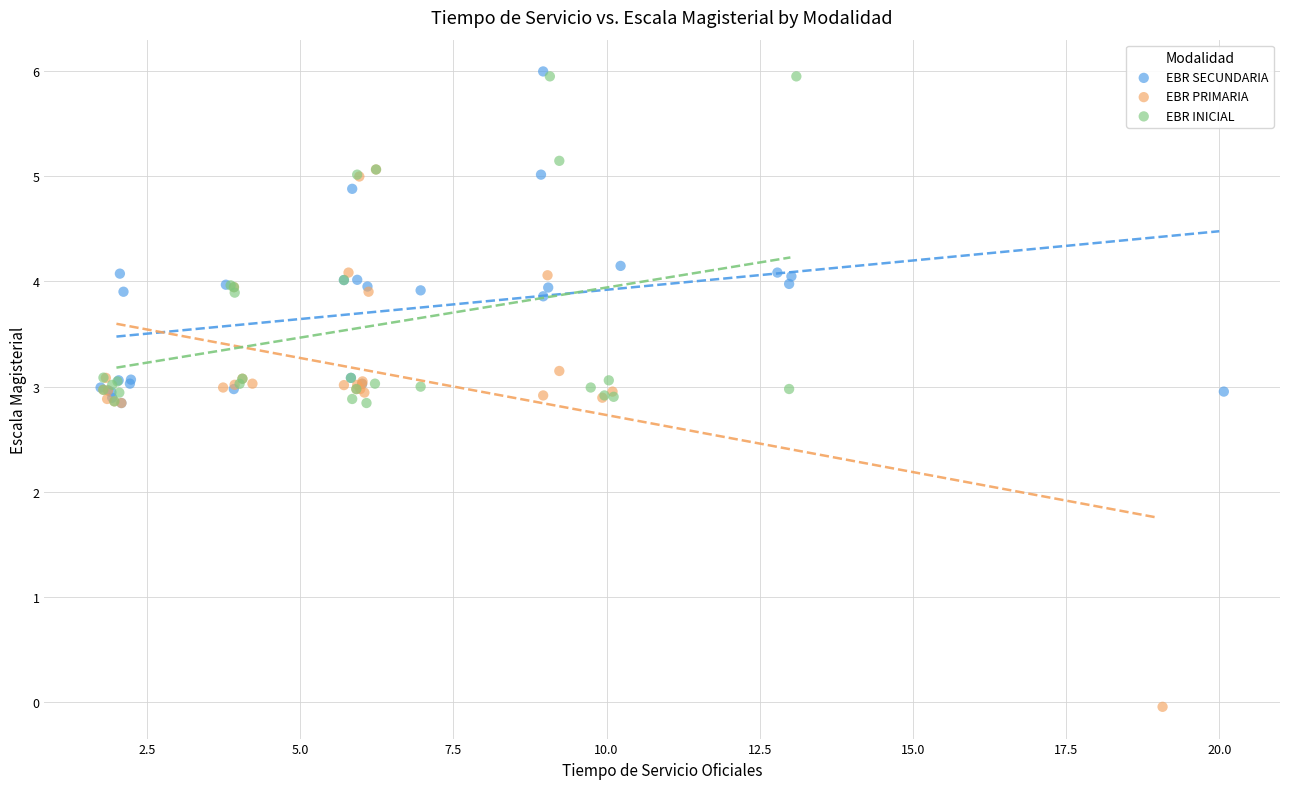

Which series has the widest spread of Y values?

EBR PRIMARIA